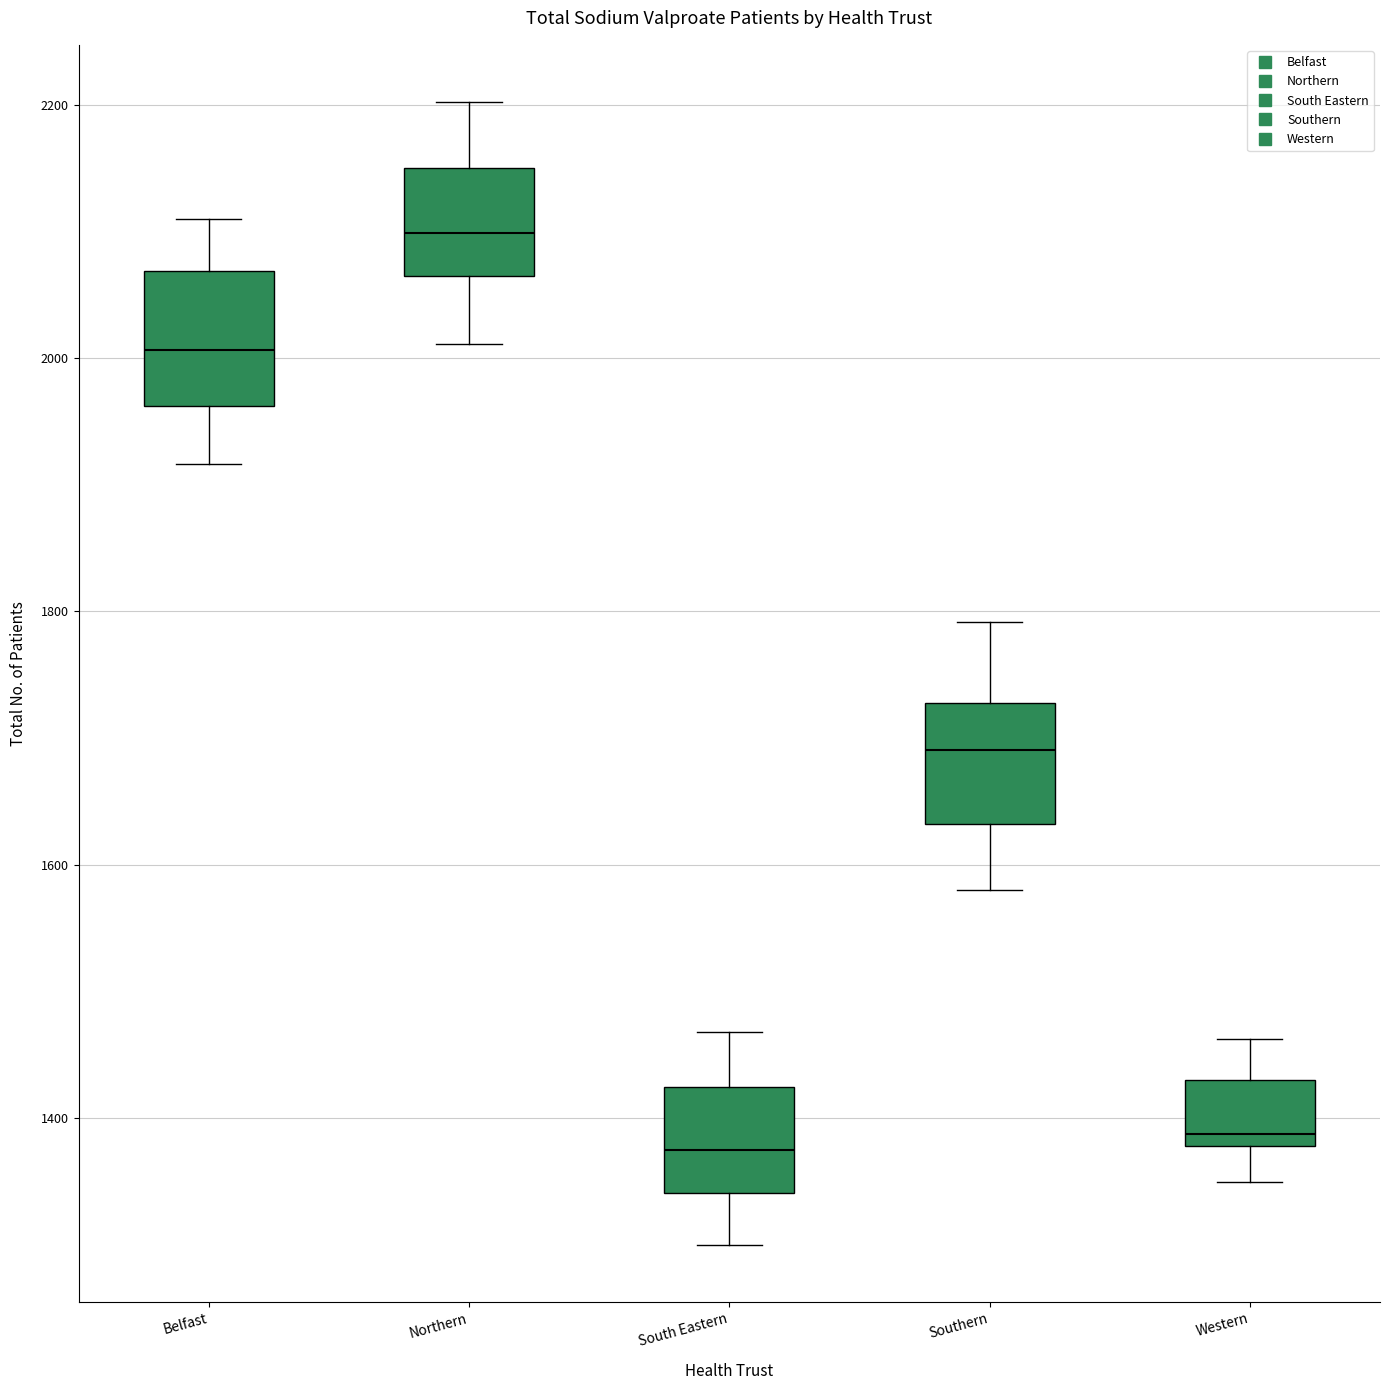

Reading left to right, read every box against the y-axis: the position of its median line, the range the box covers, and the ends of its whiskers. The values are not printed on the chart, so give them approximately, as read against the axis.

Belfast: median 2000, box 1960 to 2060, whiskers 1920 to 2120
Northern: median 2100, box 2060 to 2160, whiskers 2020 to 2200
South Eastern: median 1380, box 1340 to 1420, whiskers 1300 to 1460
Southern: median 1700, box 1640 to 1720, whiskers 1580 to 1800
Western: median 1380 (just above the box's lower edge), box 1380 to 1440, whiskers 1360 to 1460